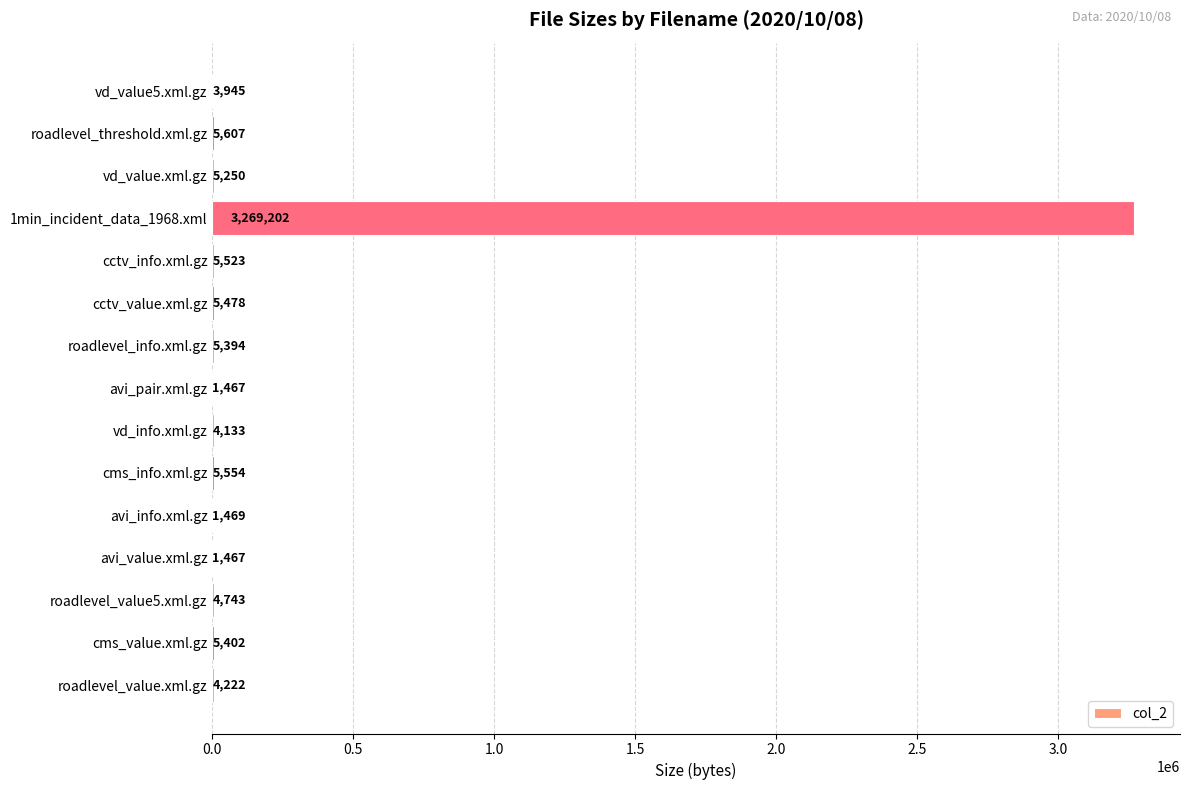

True or false: the data shows 5607 at roadlevel_threshold.xml.gz.

True